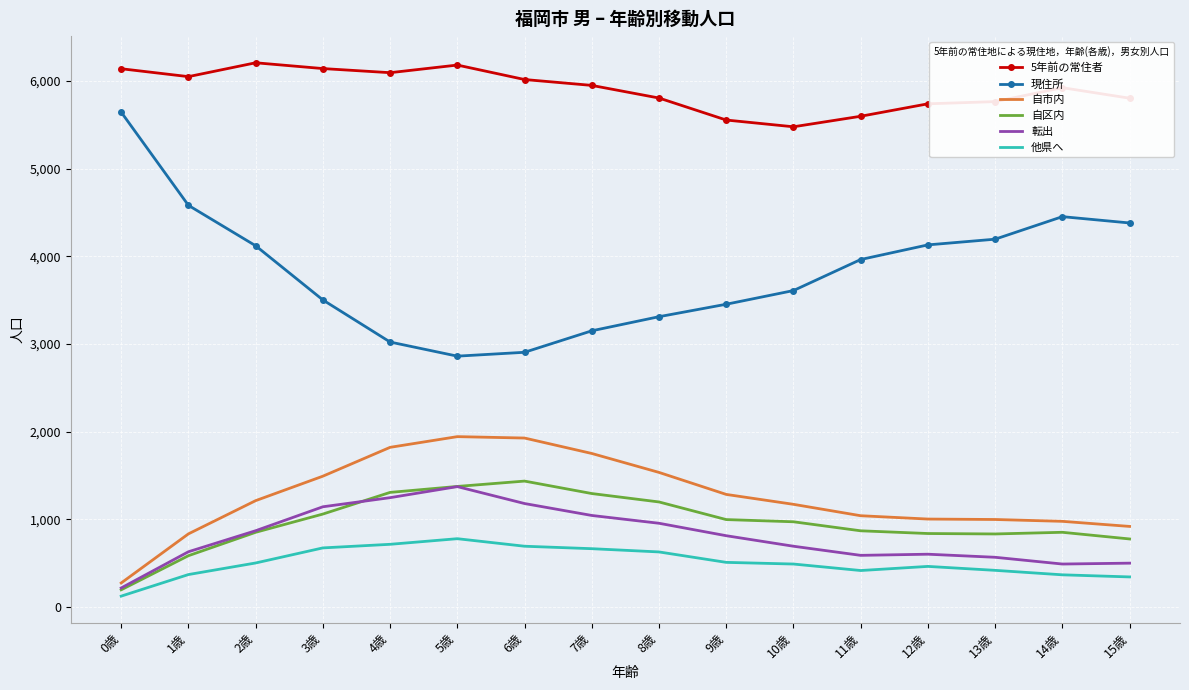

True or false: 5年前の常住者 has a value of 6143 at 3歳.

True